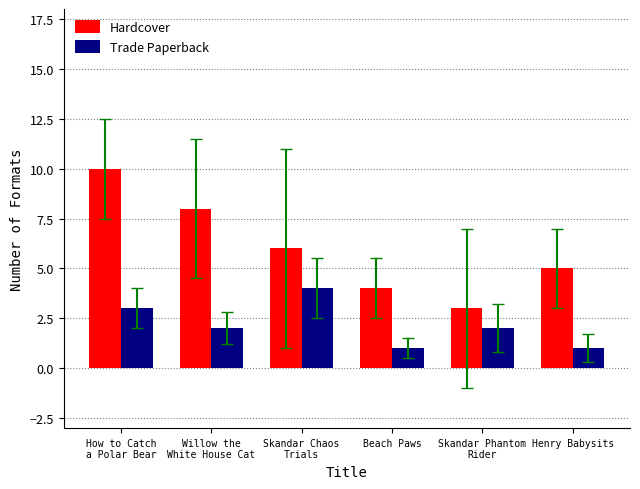

Which series has the largest total across all categories?

Hardcover